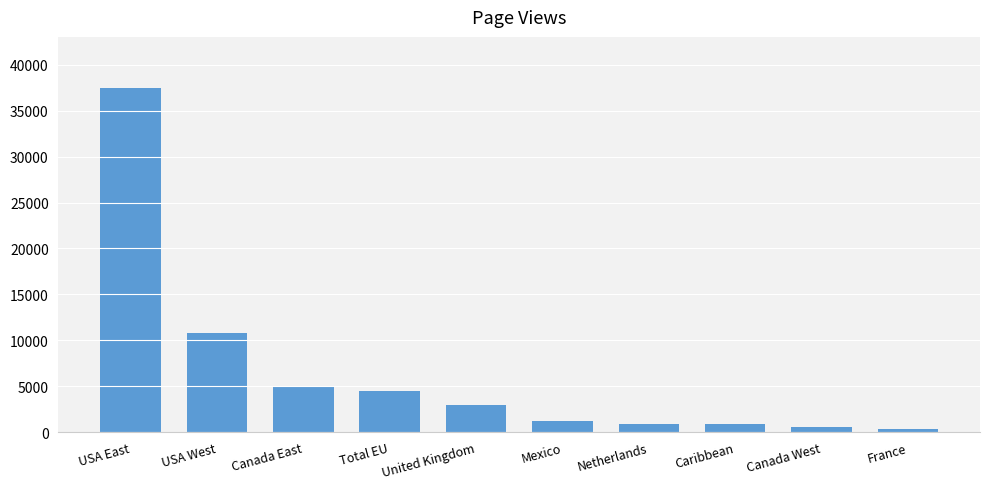

What is the change in value from USA West to United Kingdom?

-7818.8